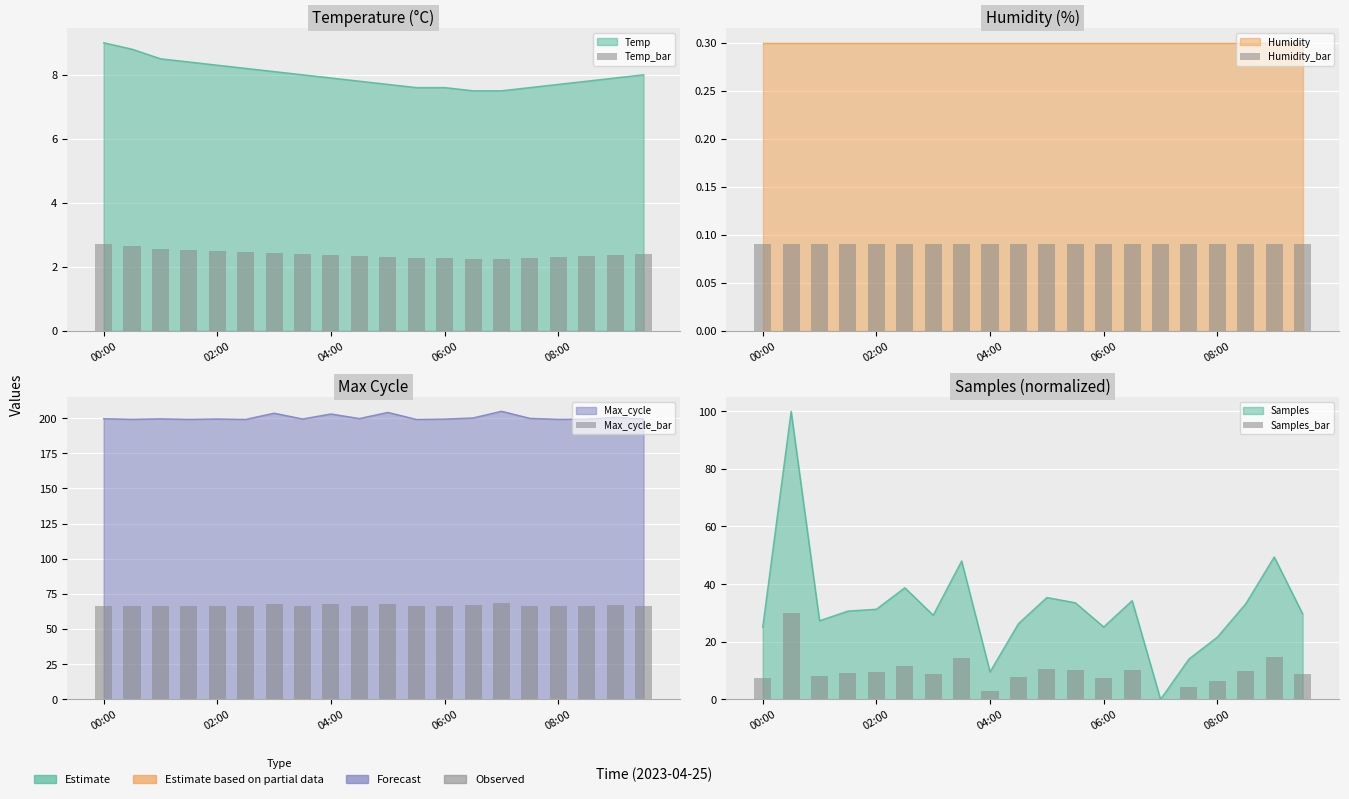

What is the difference between the Max_cycle_bar values at 7 and 16?

0.1